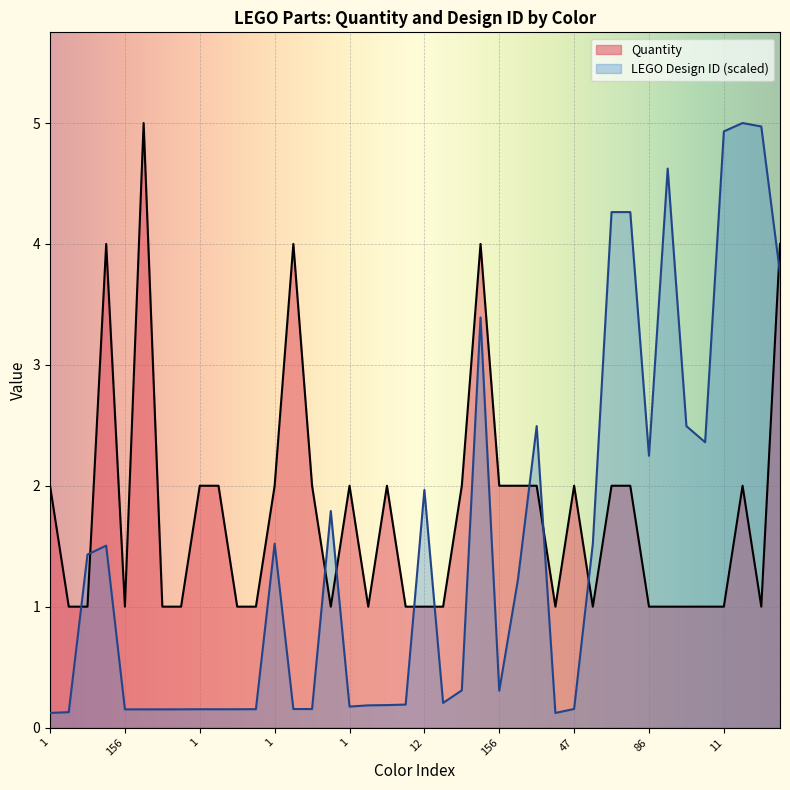

Which series has the largest total across all categories?

Quantity